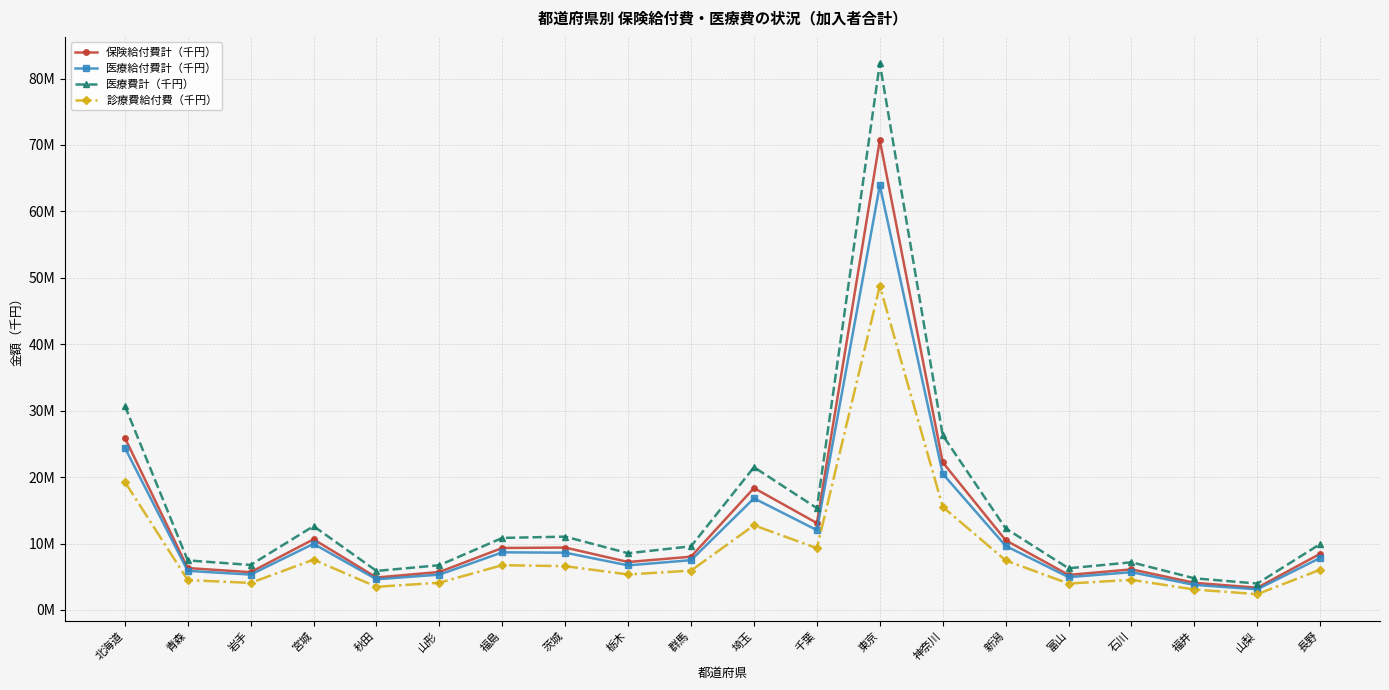

What are all the series names shown in the legend?

保険給付費計（千円）, 医療給付費計（千円）, 医療費計（千円）, 診療費給付費（千円）